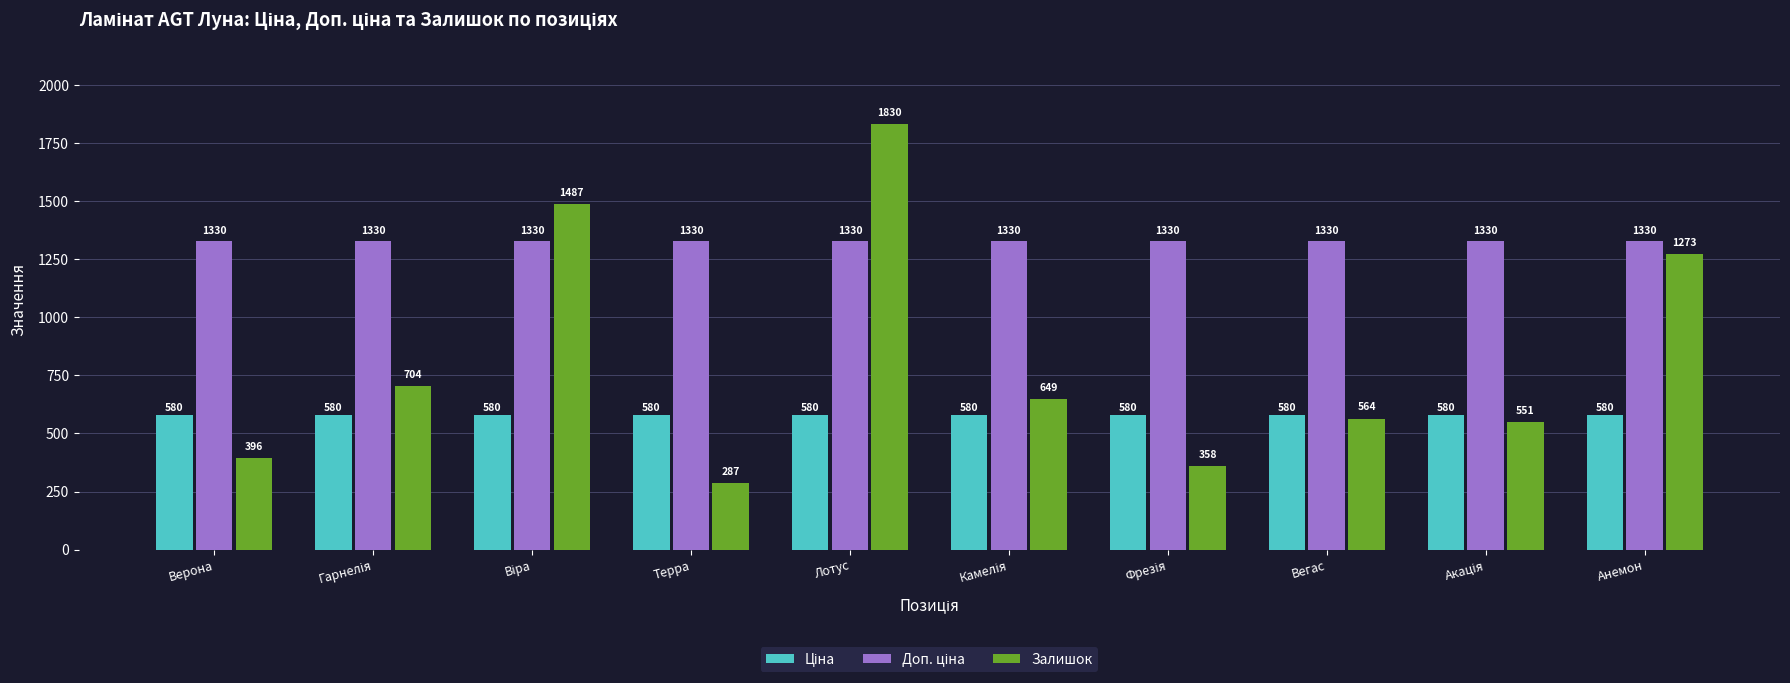

At which category is the sum across all series the highest?

Лотус